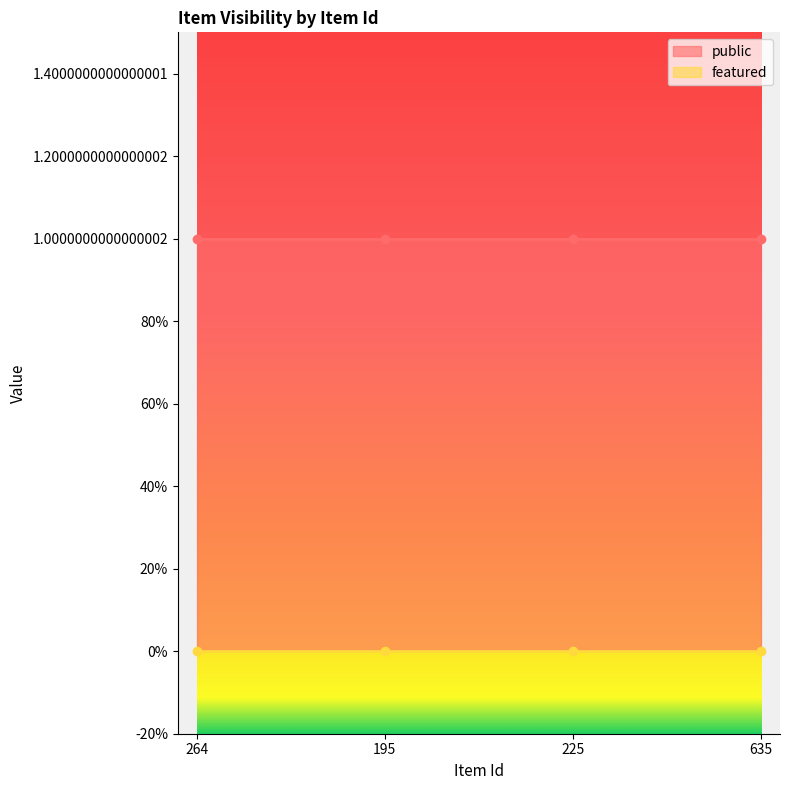

Rank the series by their maximum value, from highest to lowest.

public, featured